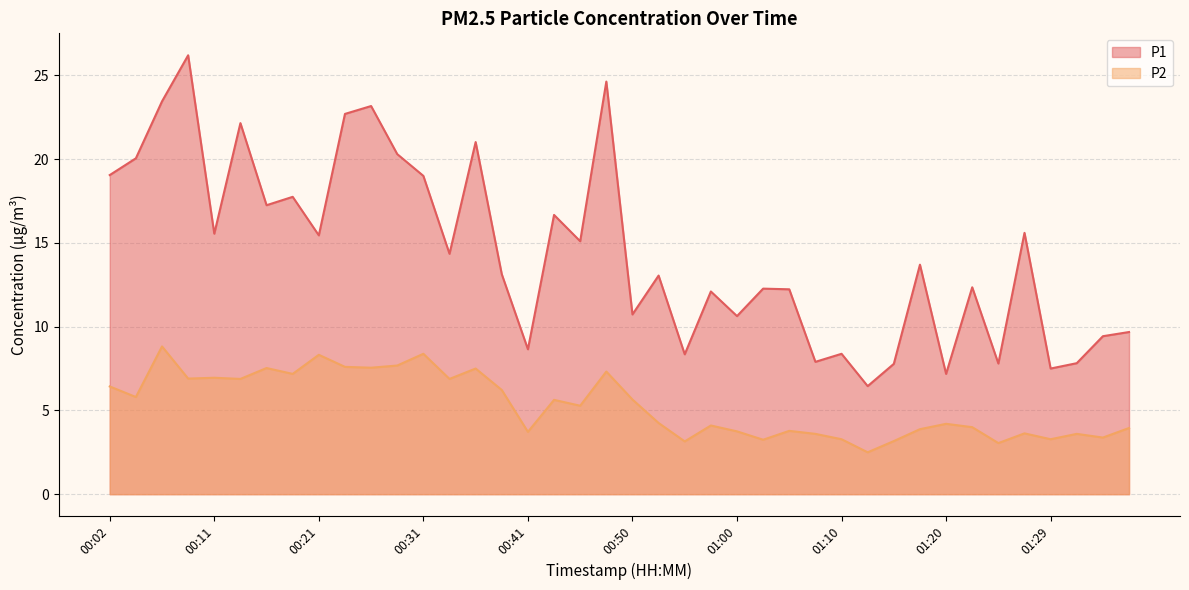

Is the value of P1 at 01:27 greater than the value of P2 at 01:15?

Yes